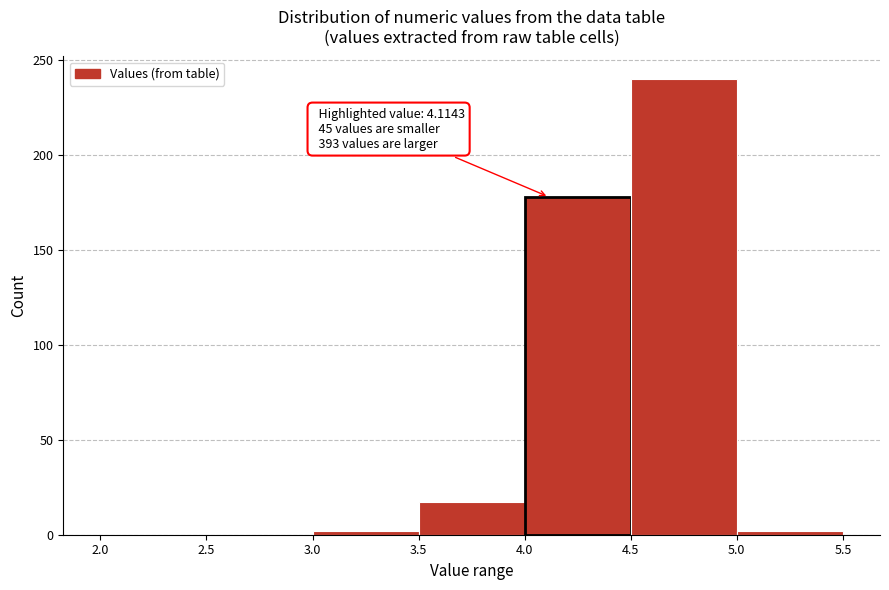

Over which range of the x-axis is the bar tallest?

4.5 to 5.0